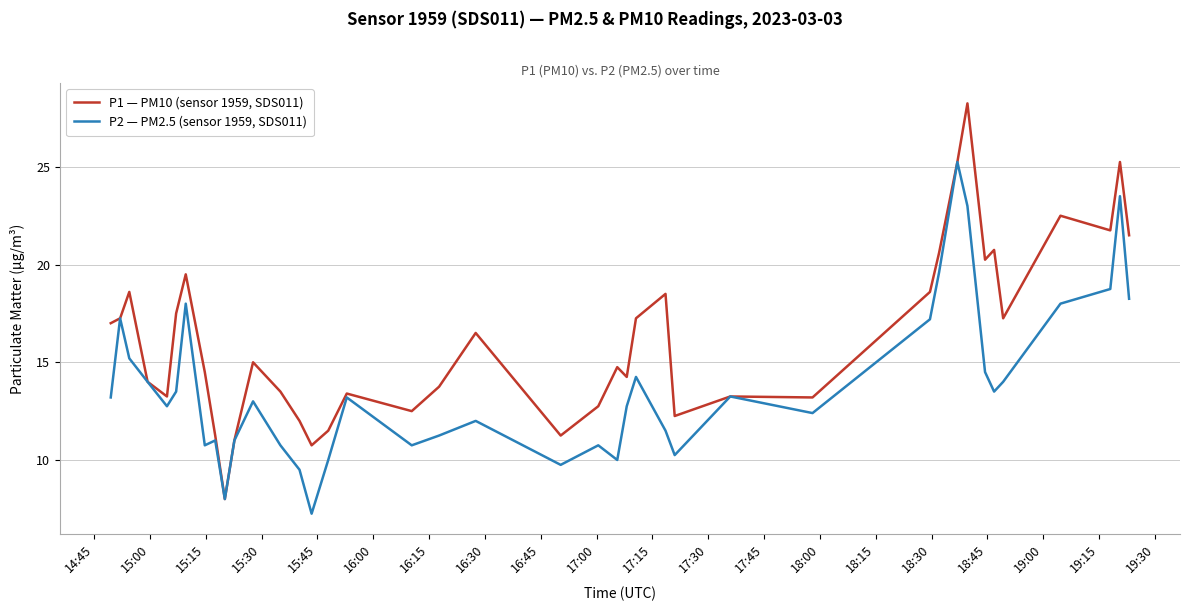

Rank the series by their maximum value, from highest to lowest.

P1 — PM10 (sensor 1959, SDS011), P2 — PM2.5 (sensor 1959, SDS011)